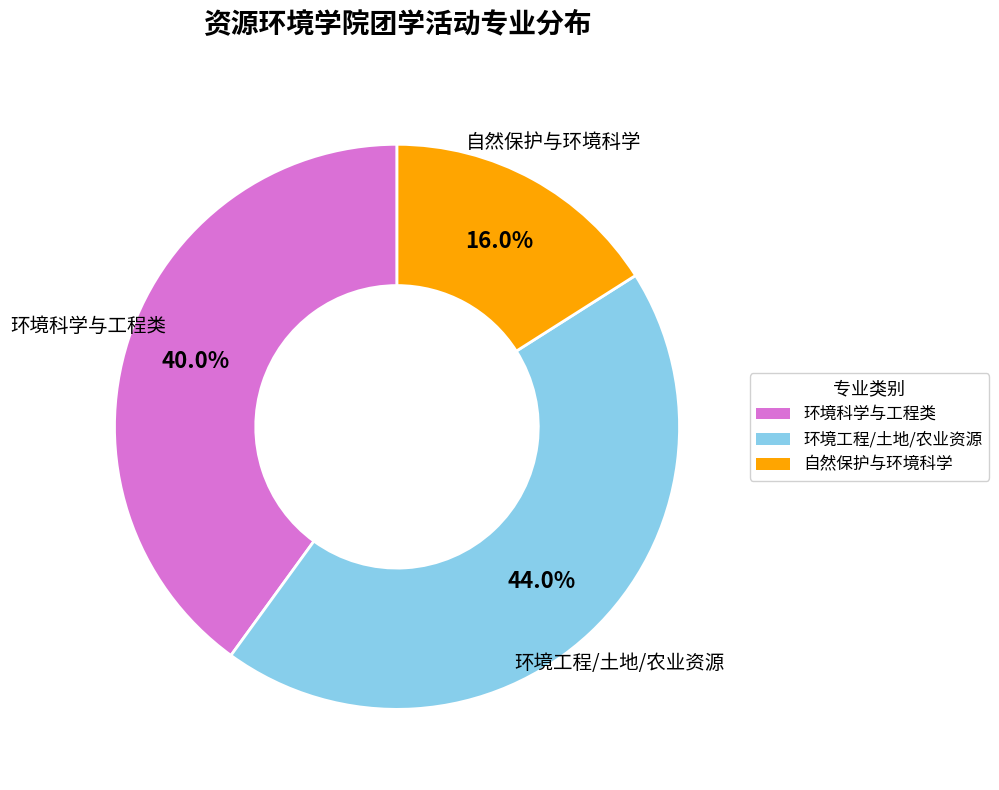

Does any single category account for the majority?

No